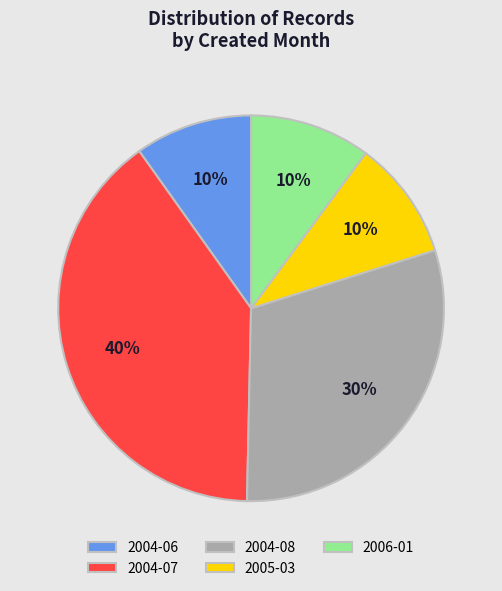

Is there a majority slice in this chart?

No